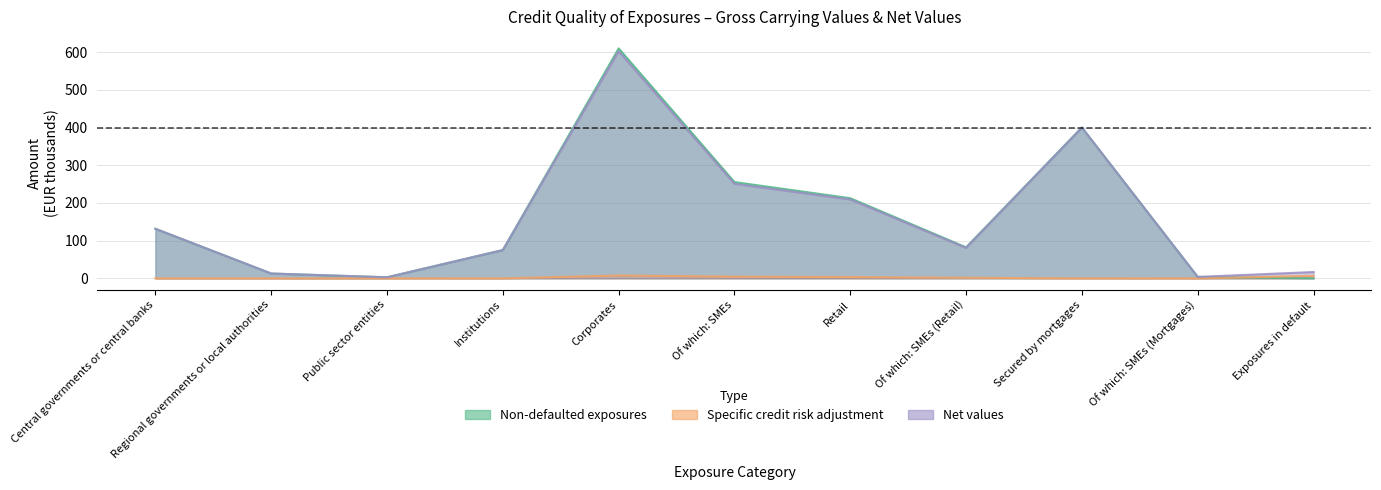

How many intersections are there between Non-defaulted exposures and Specific credit risk adjustment?

1